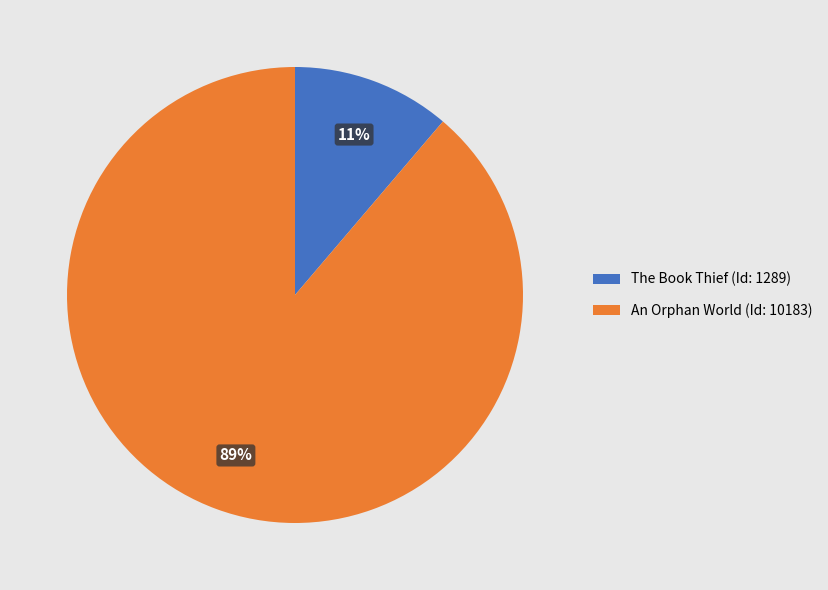

Do The Book Thief (Id: 1289) and An Orphan World (Id: 10183) together represent more than half of the pie?

Yes